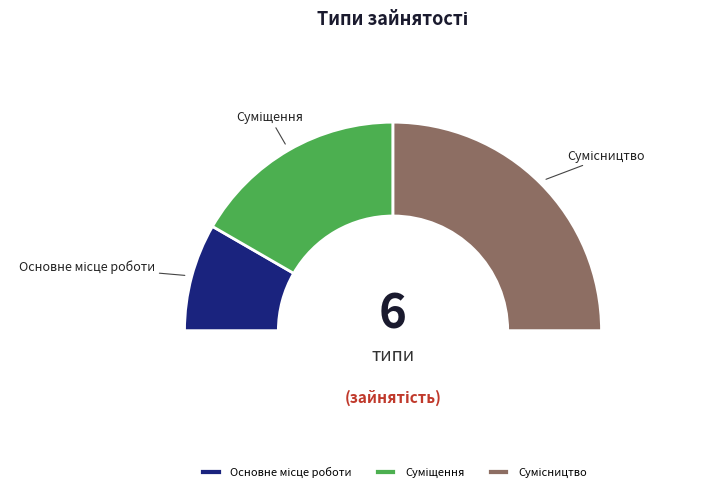

Does Сумісництво account for over 50% of the chart?

No